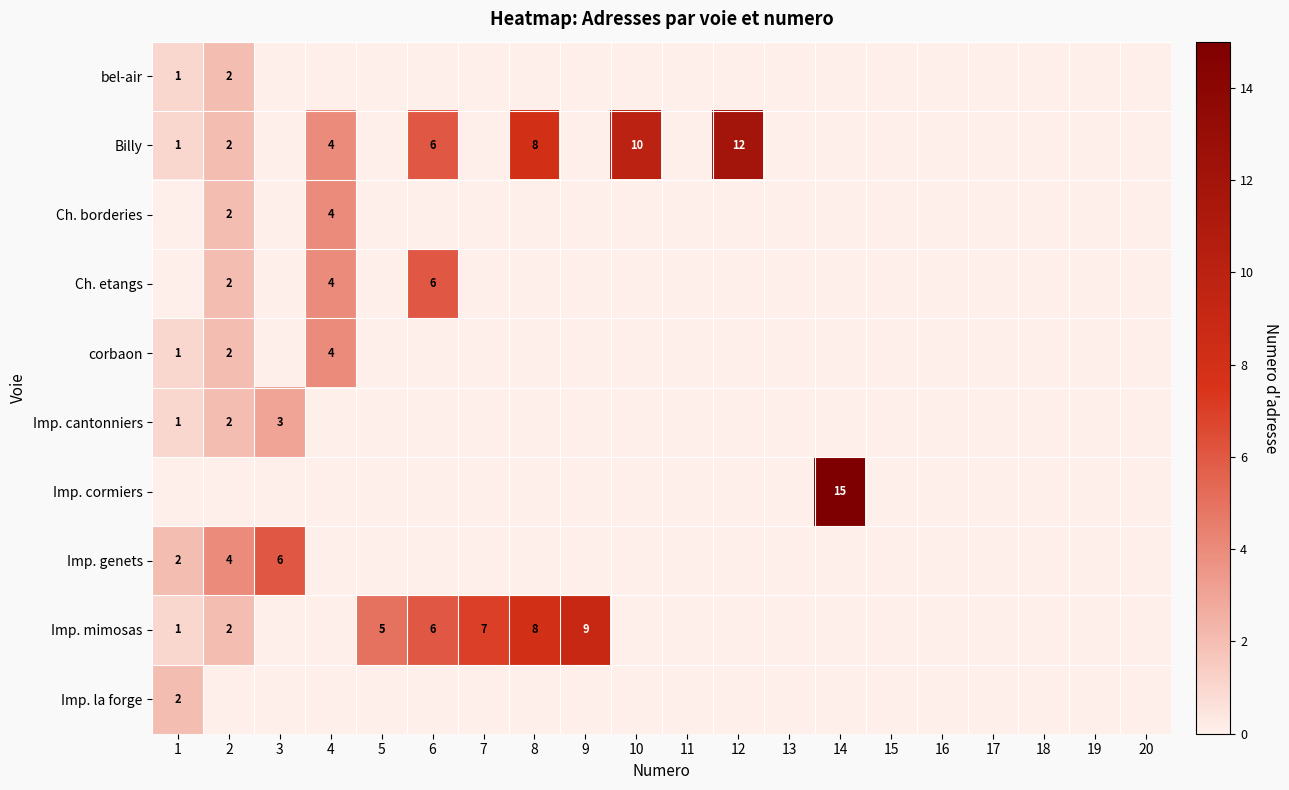

How many data points in Imp. cantonniers are above 0?

3